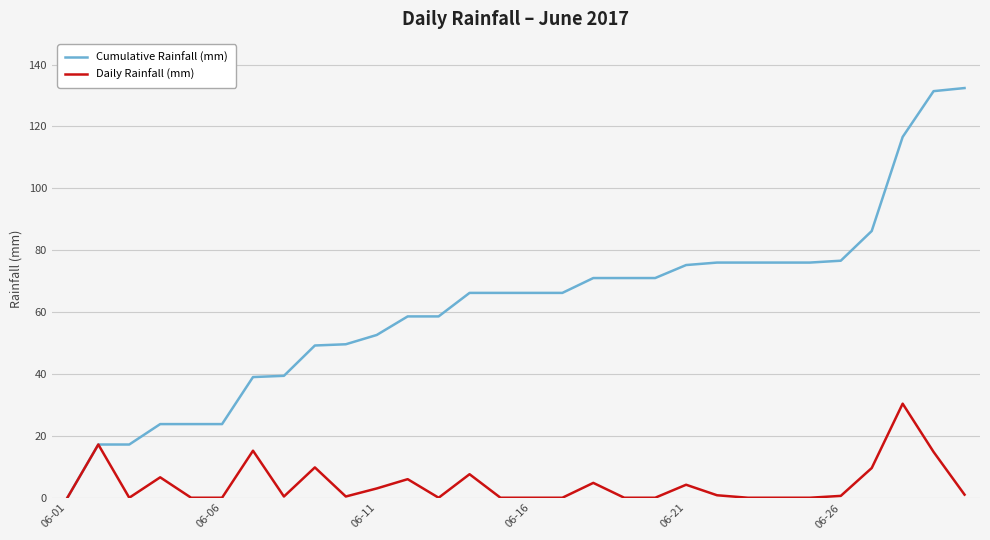

Rank the series by their maximum value, from lowest to highest.

Daily Rainfall (mm), Cumulative Rainfall (mm)